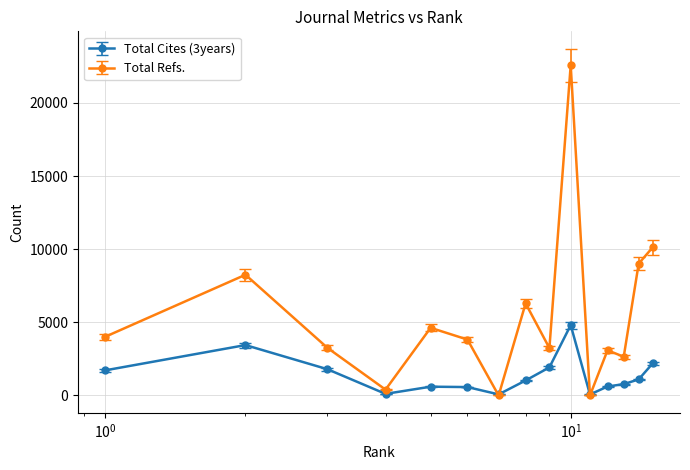

What is the highest value of the Total Refs. series?

22574